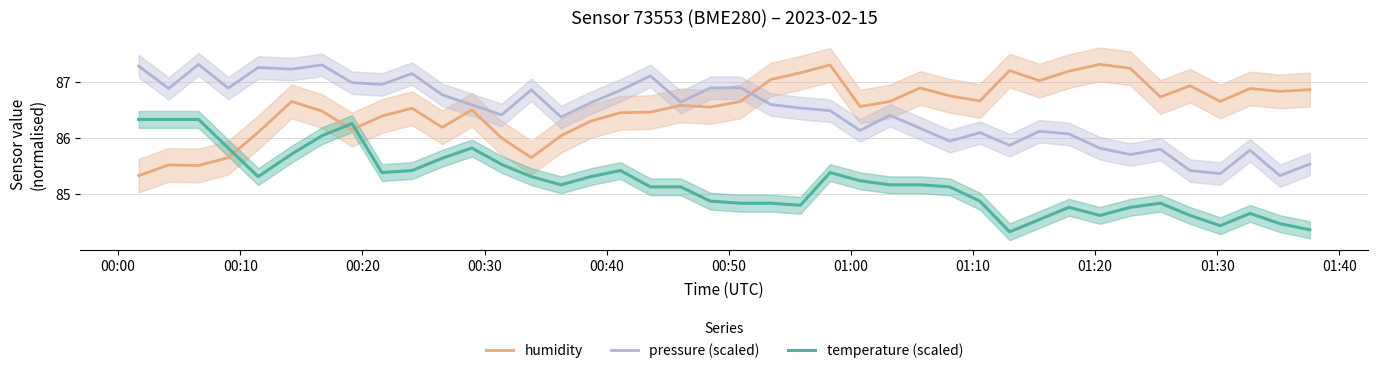

At how many categories does at least one series exceed 85?

40